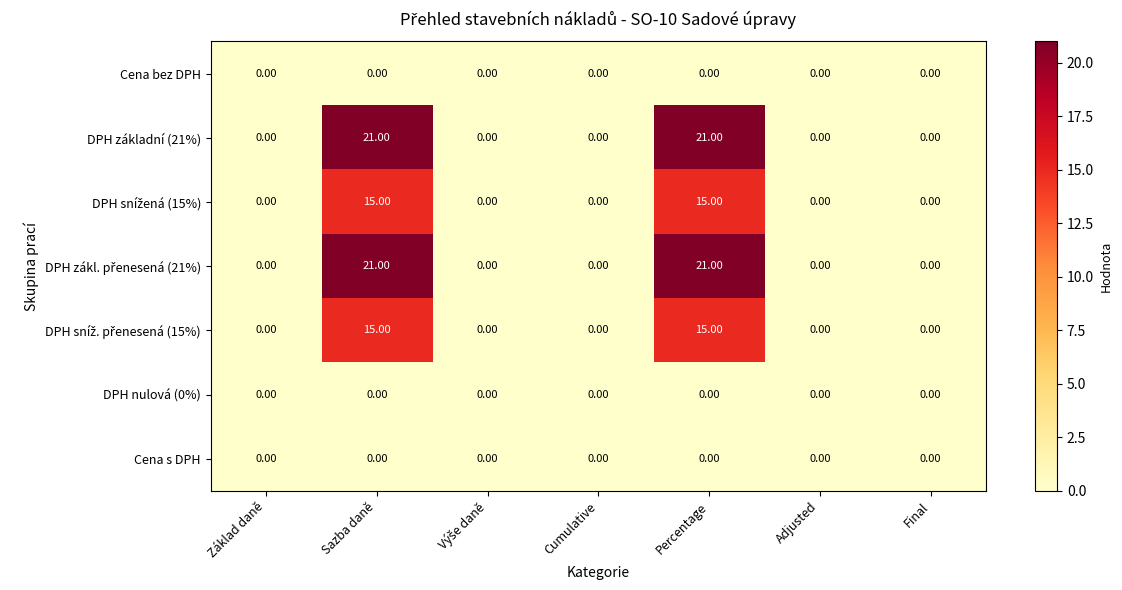

What is the difference between the highest and lowest values at Percentage?

21